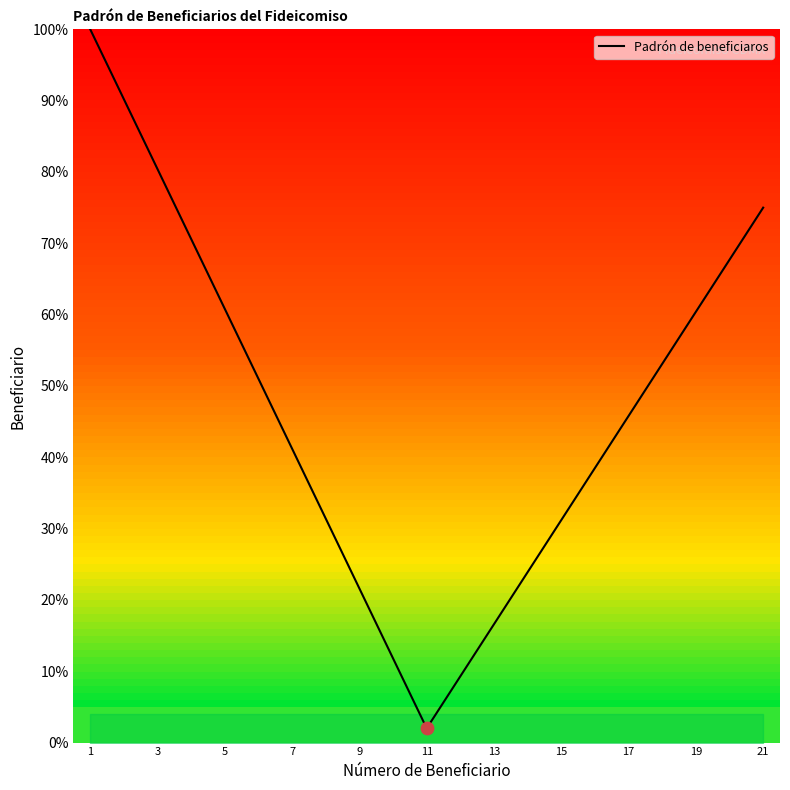

What is the smallest value displayed?

2.0